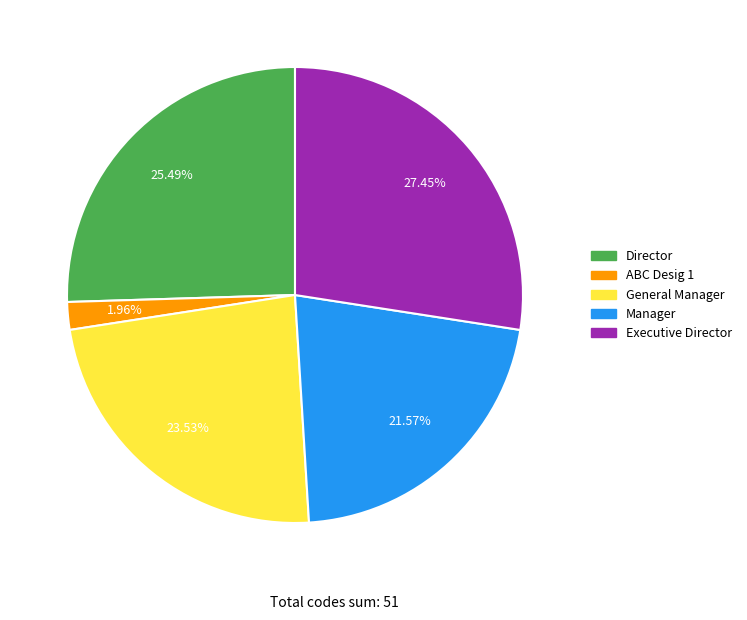

Approximately how many times larger is the value at Director compared to Manager?

1.2